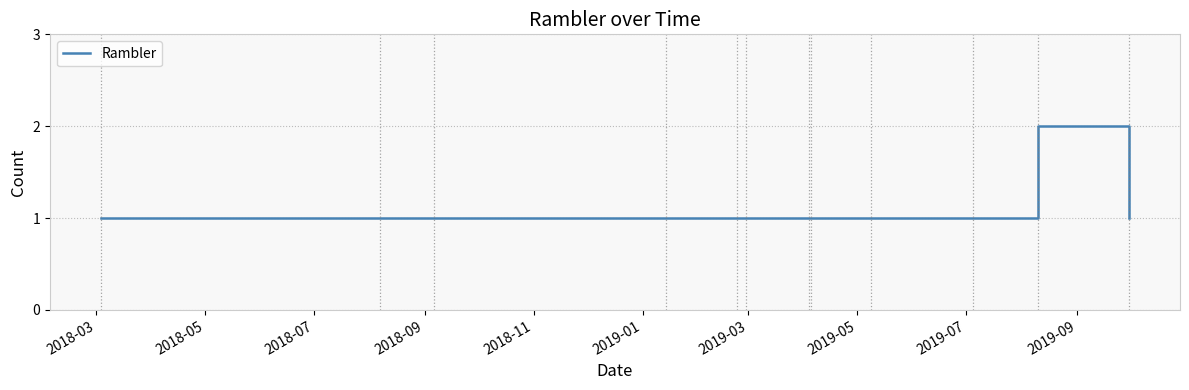

How many lines are shown in the chart?

1